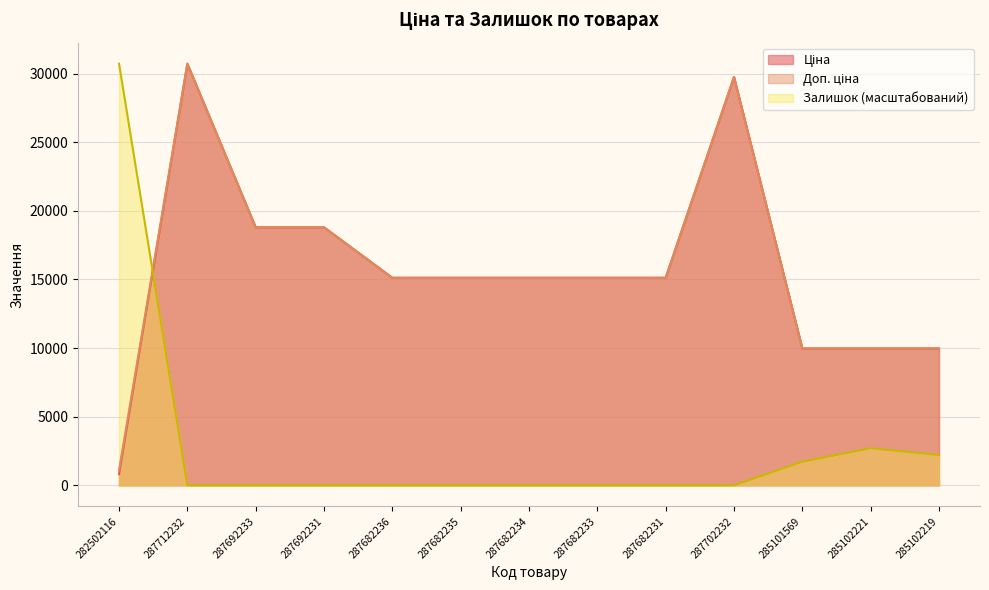

Reading left to right, list all the values displayed in this chart.

Ціна: 282502116=818.5	287712232=30717.1	287692233=18796.8	287692231=18796.8	287682236=15120.0	287682235=15120.0	287682234=15120.0	287682233=15120.0	287682231=15120.0	287702232=29747.2	285101569=9975.0	285102221=9975.0	285102219=9975.0
Доп. ціна: 282502116=1109.2	287712232=30717.1	287692233=18796.8	287692231=18796.8	287682236=15120.0	287682235=15120.0	287682234=15120.0	287682233=15120.0	287682231=15120.0	287702232=29747.2	285101569=9975.0	285102221=9975.0	285102219=9975.0
Залишок: 282502116=30717.1	287712232=0.0	287692233=0.0	287692231=0.0	287682236=0.0	287682235=0.0	287682234=0.0	287682233=0.0	287682231=0.0	287702232=0.0	285101569=1720.2	285102221=2703.1	285102219=2211.6